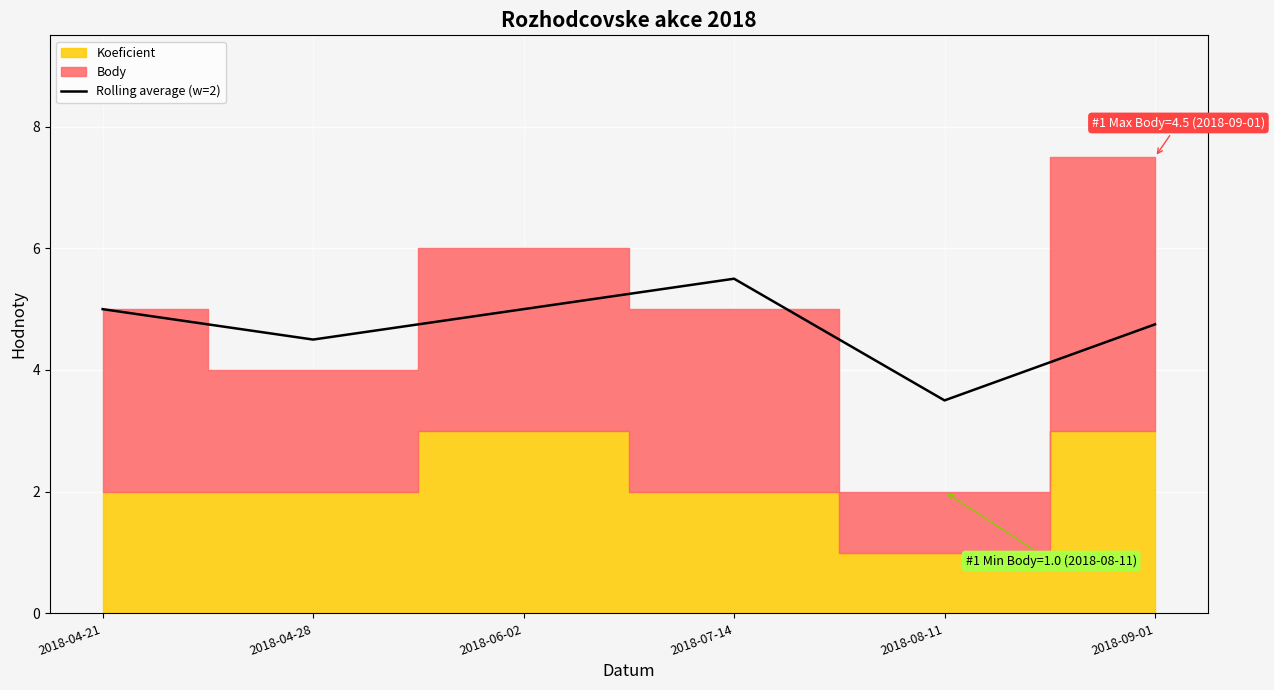

At which category does the data reach its first local valley?

2018-04-28